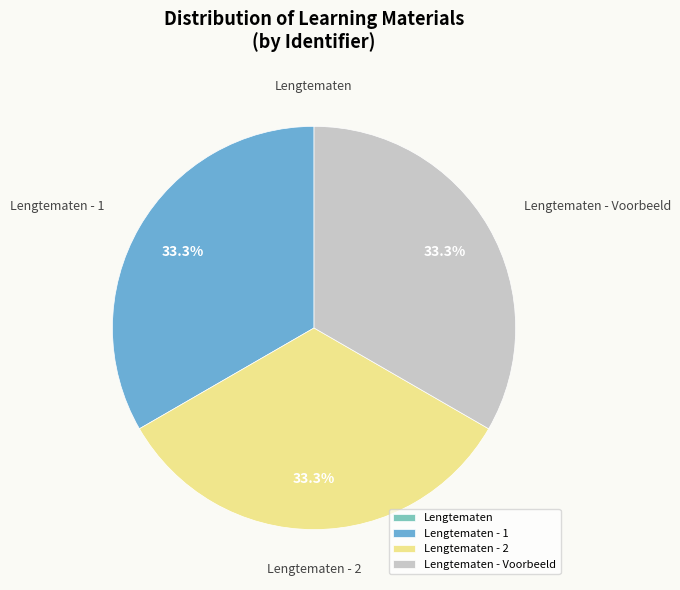

Does any single category account for the majority?

No